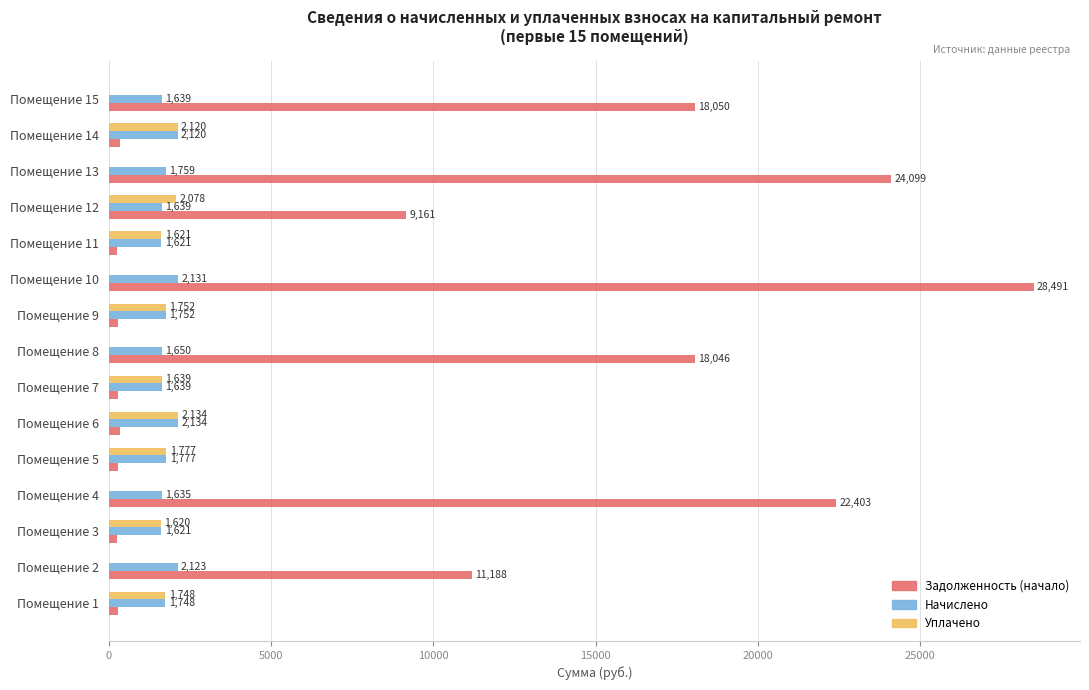

What is the highest value of the Задолженность (начало) series?

28491.2